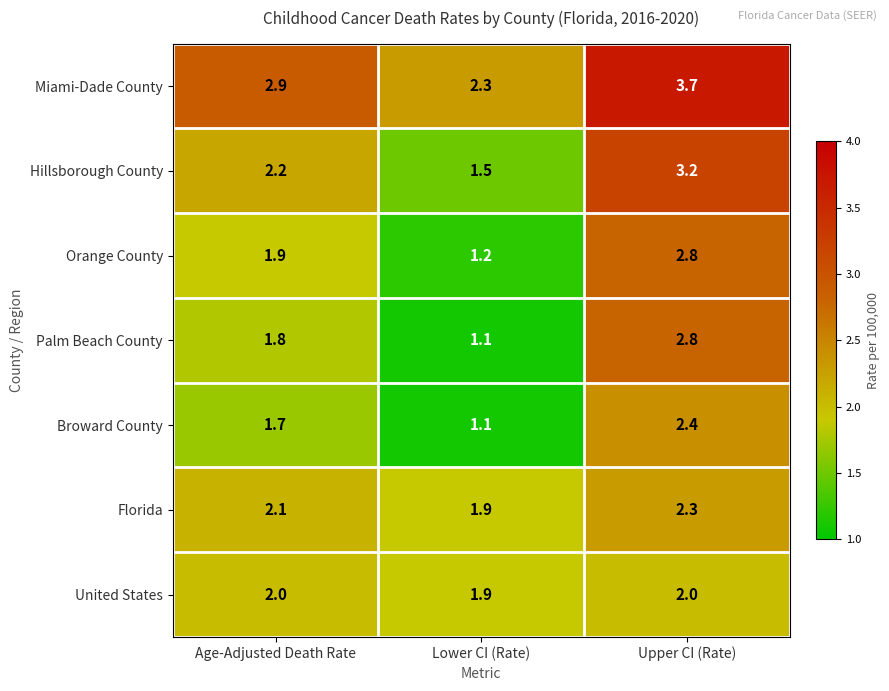

True or false: Miami-Dade County has a value of 2.9 at Age-Adjusted Death Rate.

True